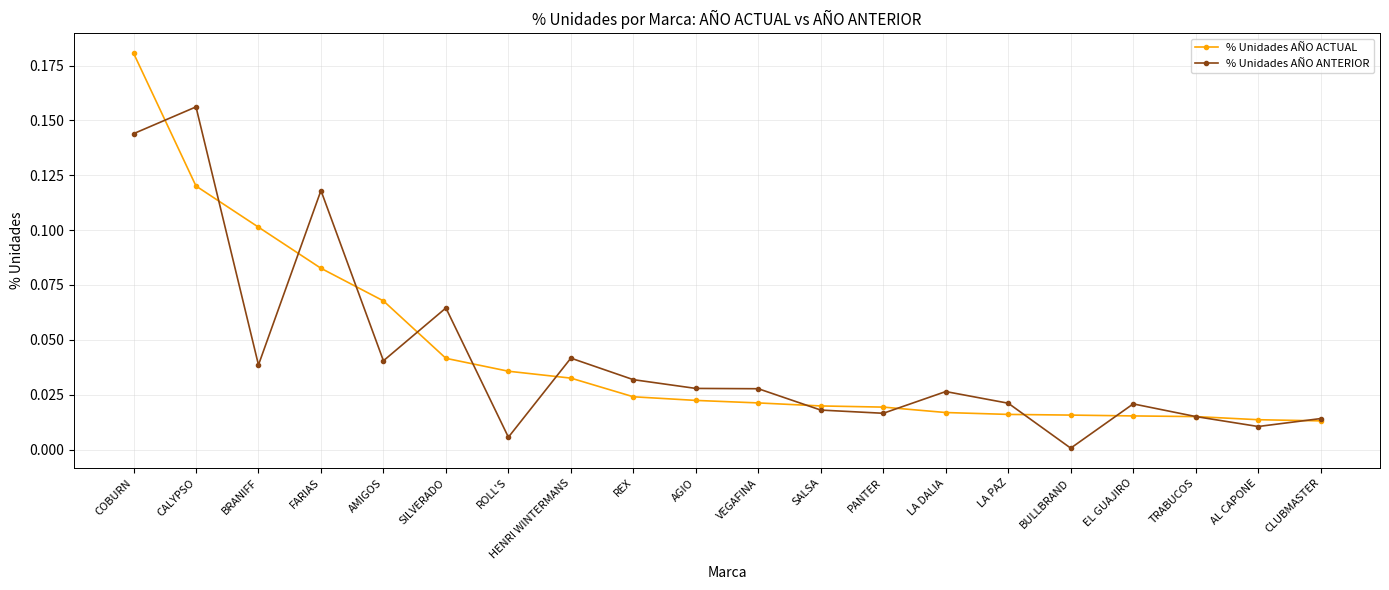

What is the label of the 17th point from the right?

FARIAS